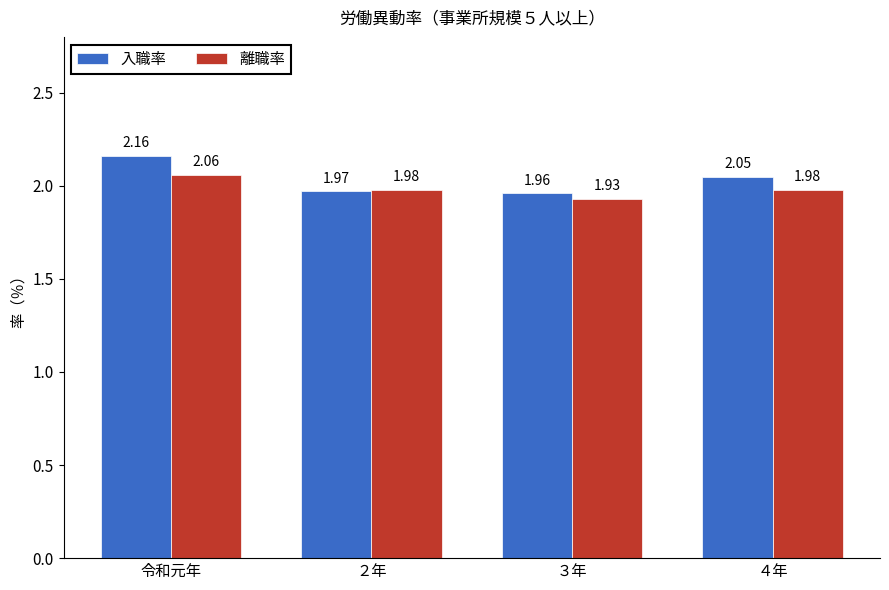

Which series has the largest range (max minus min)?

入職率